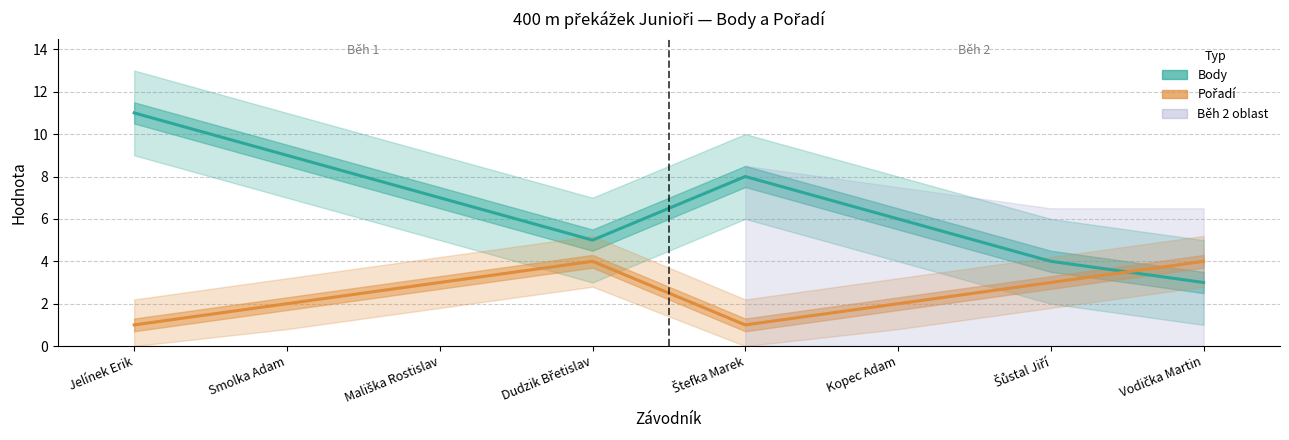

Between Štefka Marek and Vodička Martin, which series saw the biggest shift?

Body